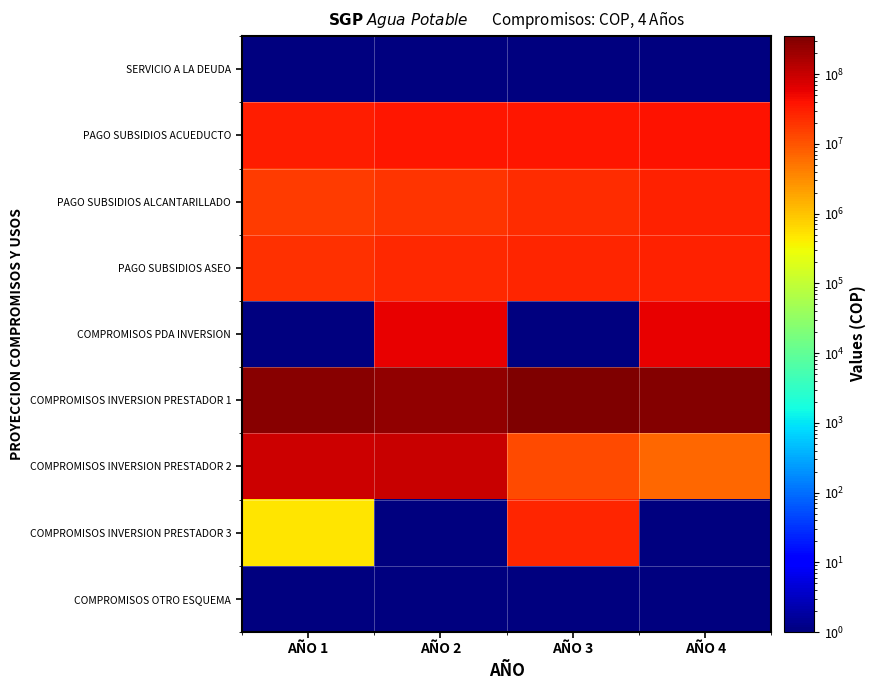

Reading right to left, what are all the values shown in this chart?

SERVICIO A LA DEUDA: AÑO 4=1	AÑO 3=1	AÑO 2=1	AÑO 1=1
PAGO SUBSIDIOS ACUEDUCTO: AÑO 4=37956450	AÑO 3=36790567	AÑO 2=35682048	AÑO 1=30918019
PAGO SUBSIDIOS ALCANTARILLADO: AÑO 4=27894567	AÑO 3=22343585	AÑO 2=19823360	AÑO 1=17176677
PAGO SUBSIDIOS ASEO: AÑO 4=28679560	AÑO 3=25789567	AÑO 2=23788032	AÑO 1=20612013
COMPROMISOS PDA INVERSION: AÑO 4=59345678	AÑO 3=1	AÑO 2=58016449	AÑO 1=1
COMPROMISOS INVERSION PRESTADOR 1: AÑO 4=318918800	AÑO 3=350356416	AÑO 2=255598703	AÑO 1=280899855
COMPROMISOS INVERSION PRESTADOR 2: AÑO 4=6578956	AÑO 3=12567000	AÑO 2=99000001	AÑO 1=89149909
COMPROMISOS INVERSION PRESTADOR 3: AÑO 4=1	AÑO 3=25790500	AÑO 2=1	AÑO 1=500000
COMPROMISOS OTRO ESQUEMA: AÑO 4=1	AÑO 3=1	AÑO 2=1	AÑO 1=1